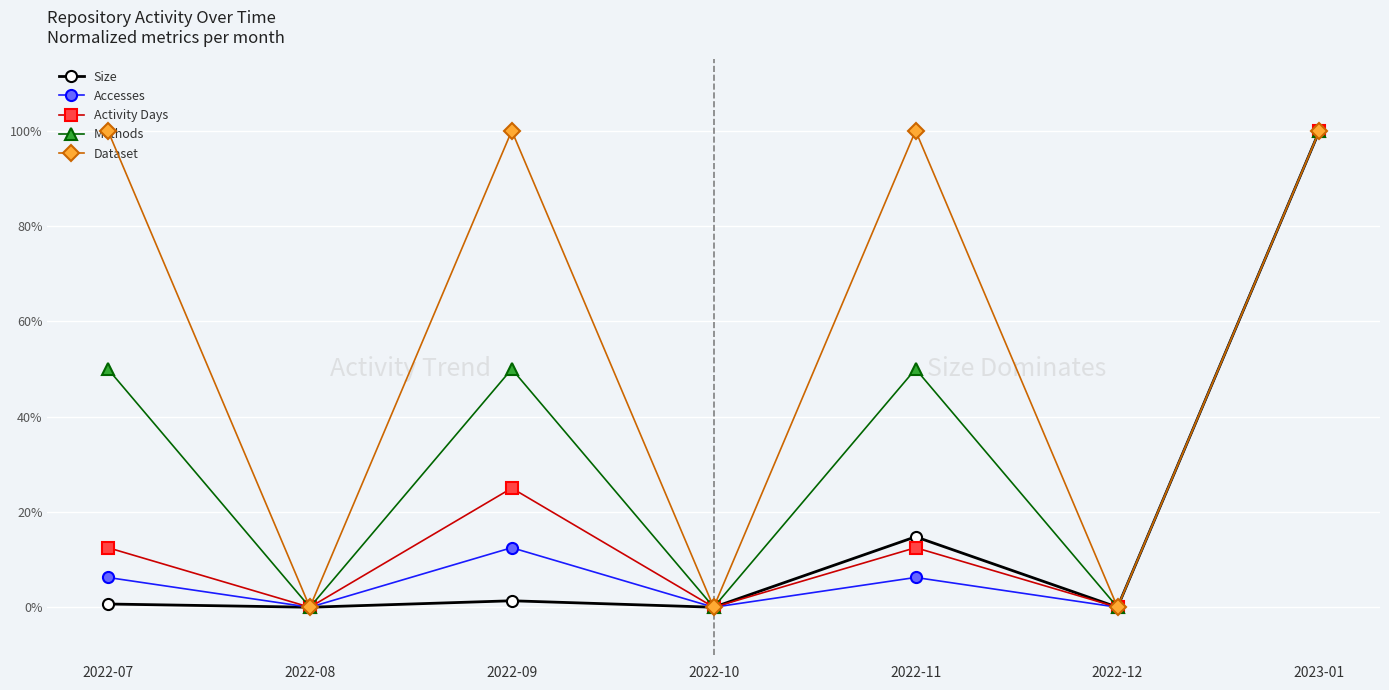

What is the label of the 4th point from the right?

2022-10